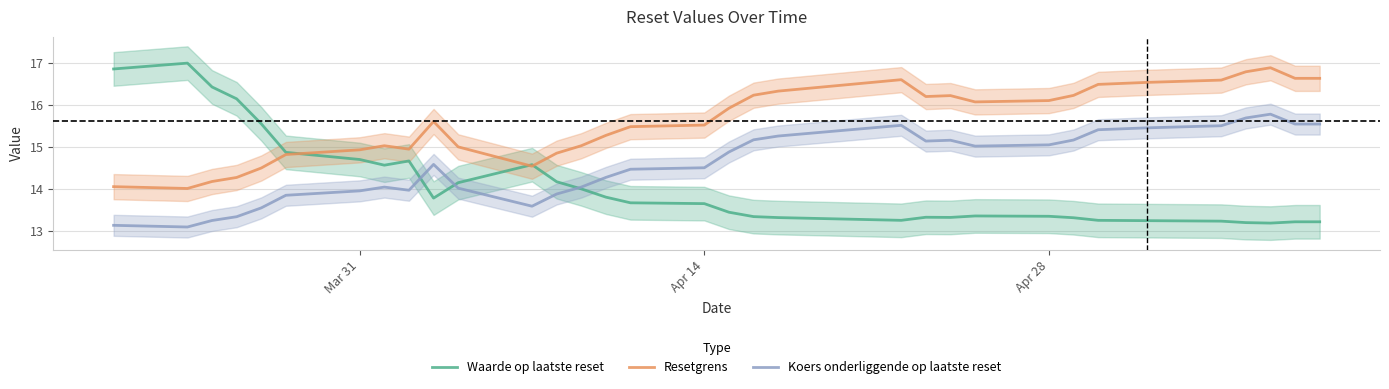

What is the highest value of the Koers onderliggende op laatste reset series?

15.8